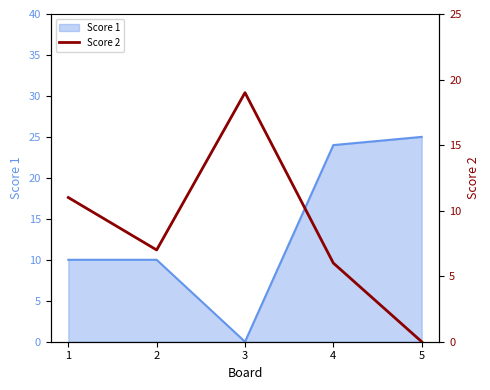

Is it true that Score 1 equals 25 at 5?

True